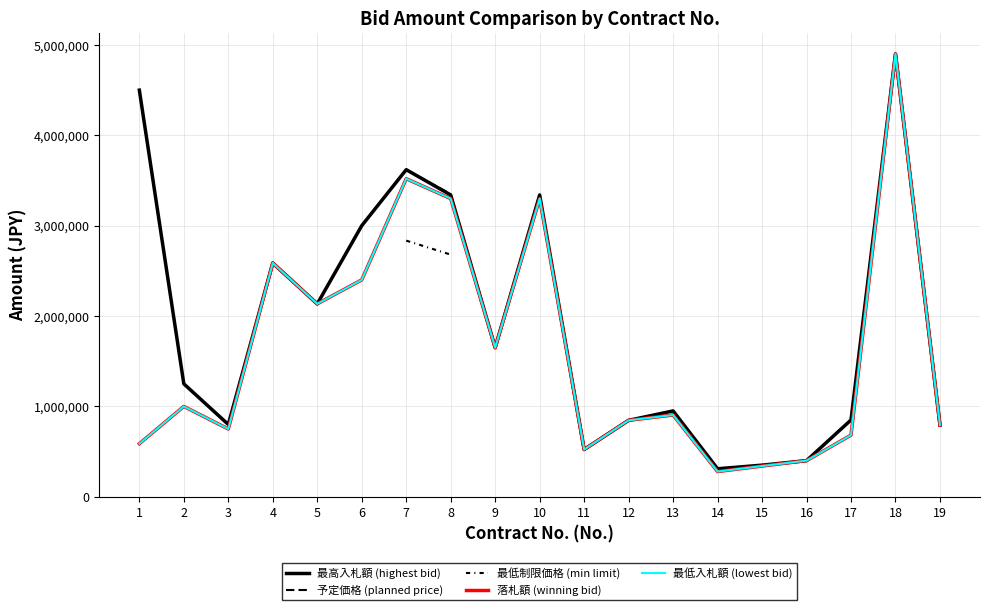

True or false: 落札額 (winning bid) and 最低制限価格 (min limit) intersect in this chart.

False